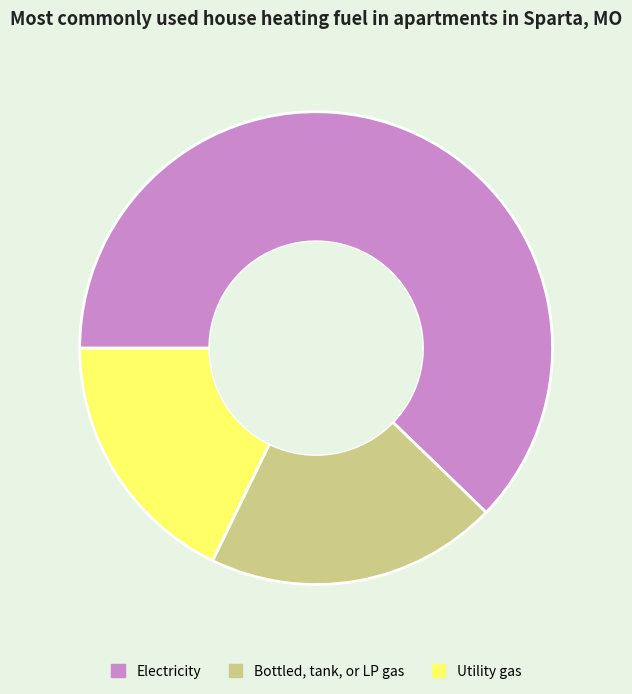

Which has a higher value, Utility gas or Electricity?

Electricity